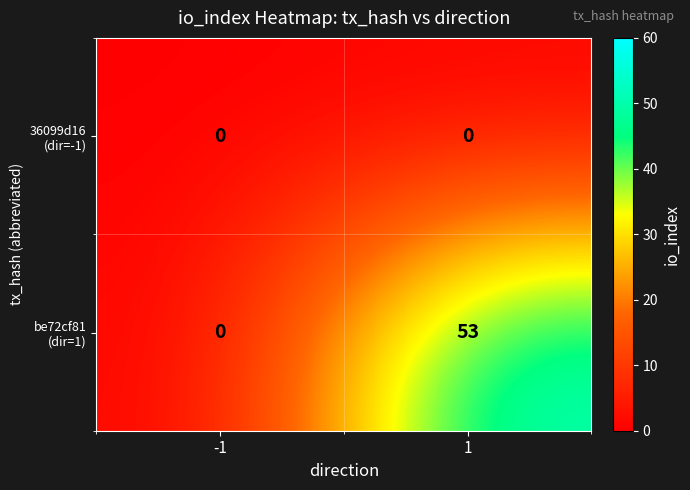

What is the greatest value displayed?

53